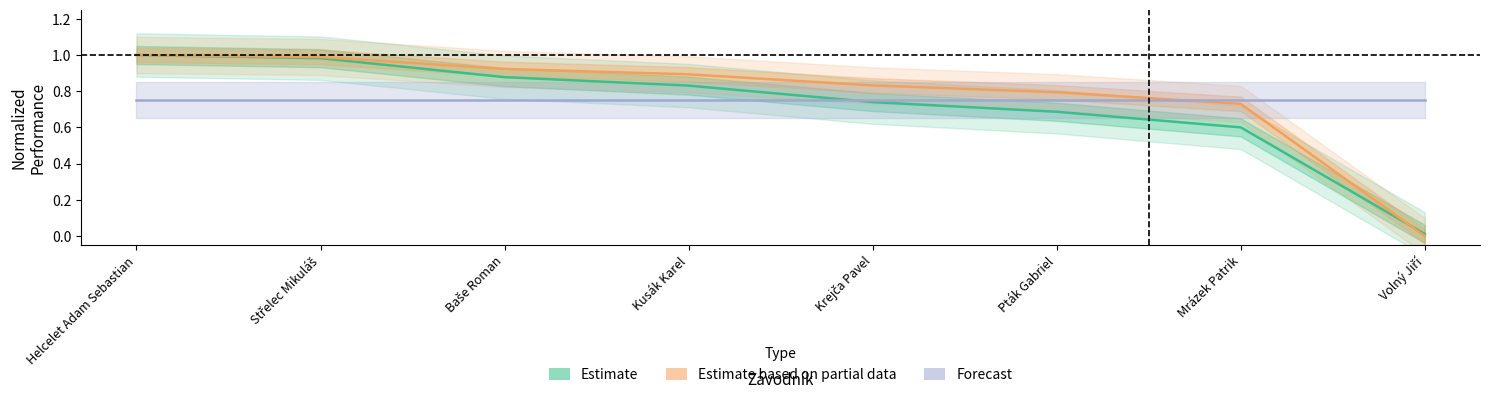

How many data points does each series have?

8